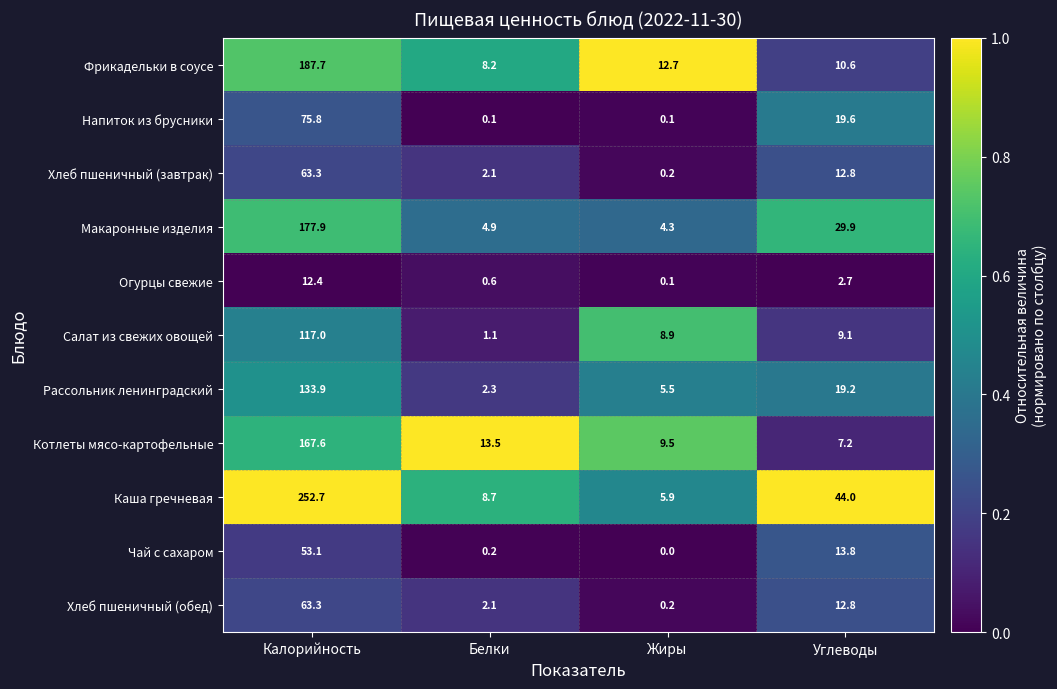

Which category has the lowest value across all series?

Жиры